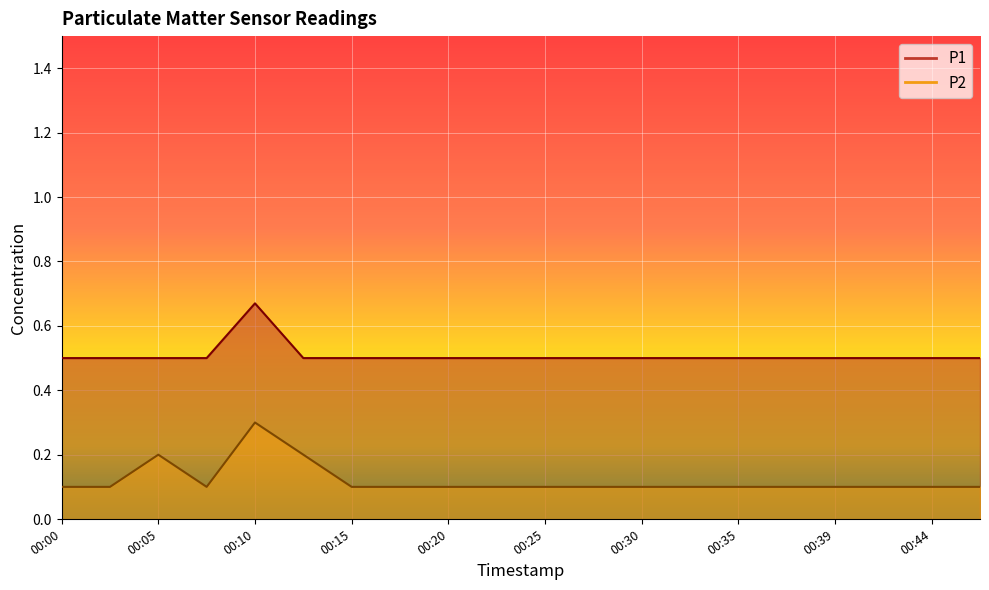

What is the difference between the maximum and minimum values in the P1 series?

0.2